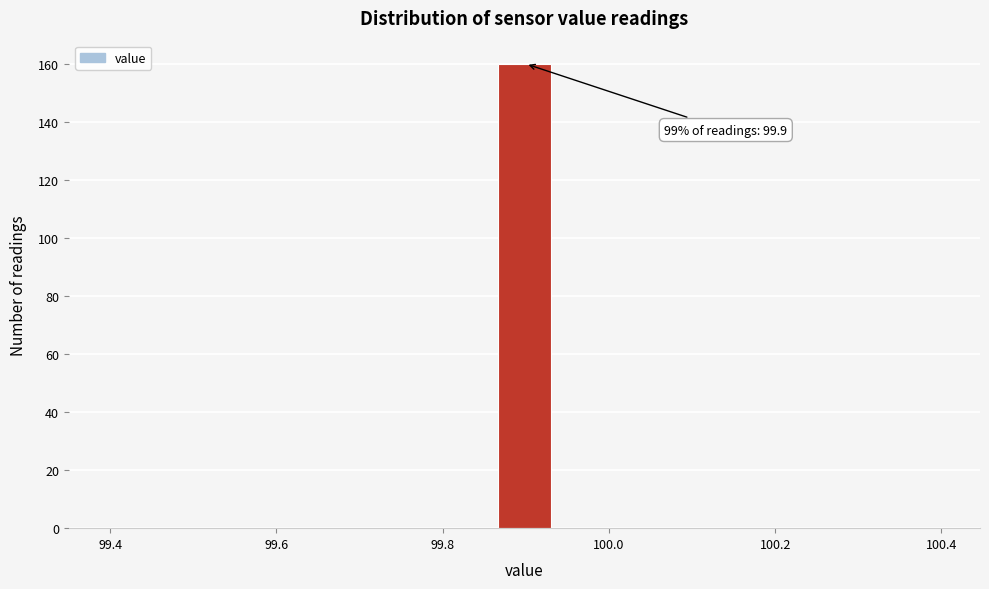

Around what value on the x-axis is the tallest bar? Give the approximate position of its centre, as read against the axis.

99.90